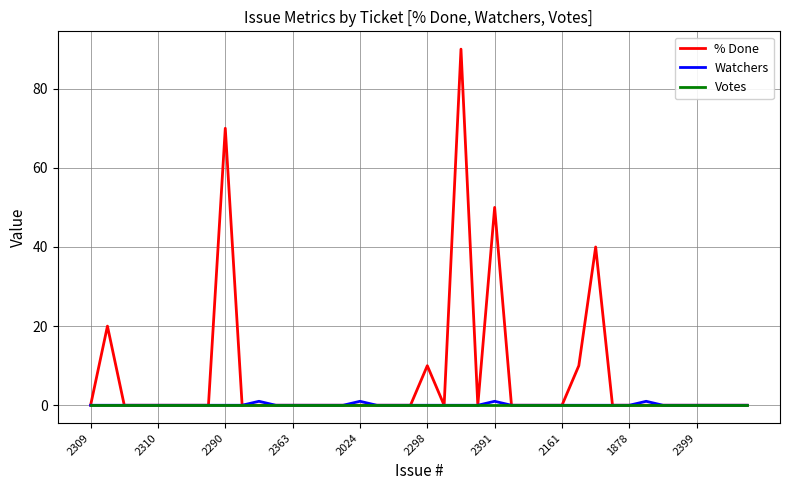

Which series has the widest spread of values?

% Done